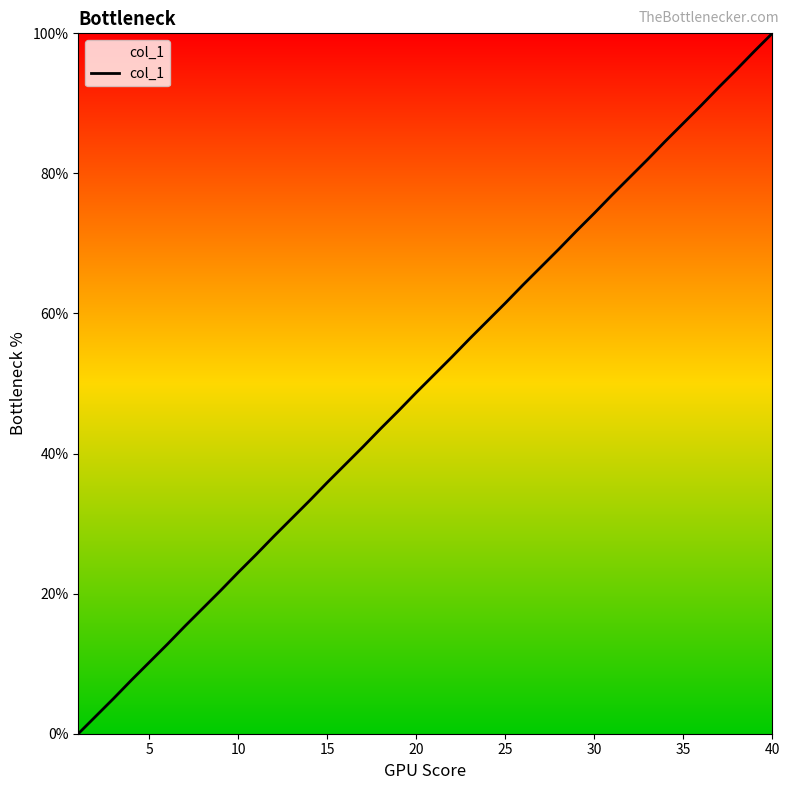

True or false: the data has more than 1 interior local peaks.

False